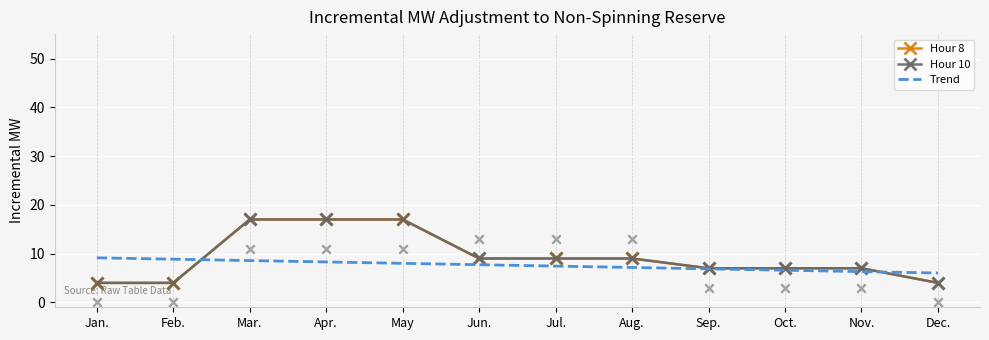

At which category is the sum across all series the highest?

Mar.